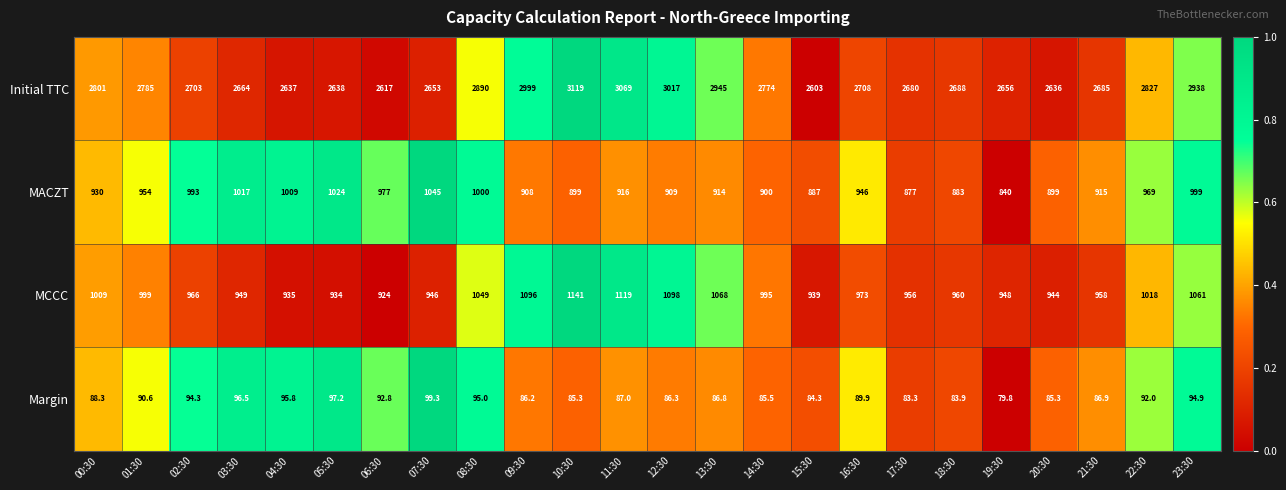

Where is Margin nearest to the value 89?

00:30